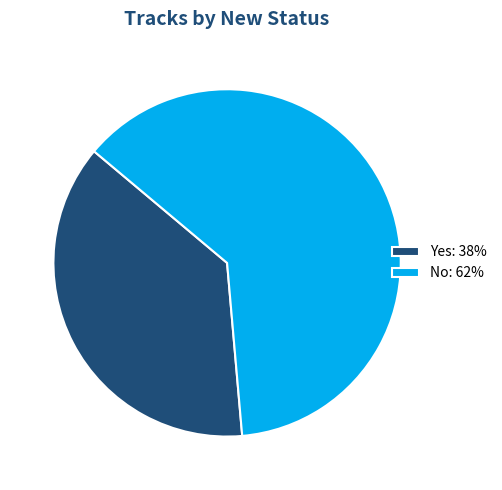

Is it true that No: 62% is 70% of the pie?

False